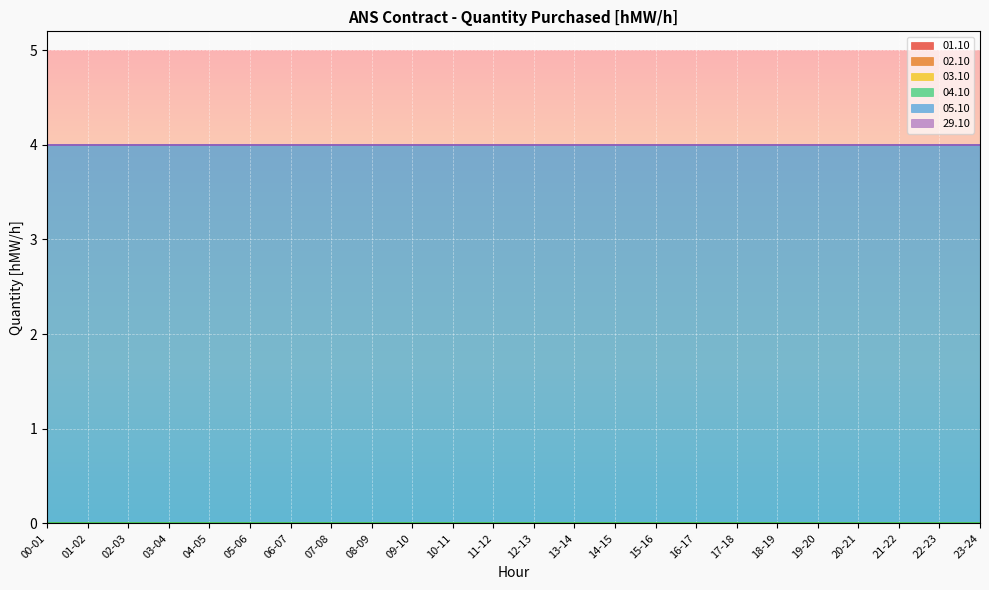

True or false: 04.10 and 29.10 cross at least once.

False